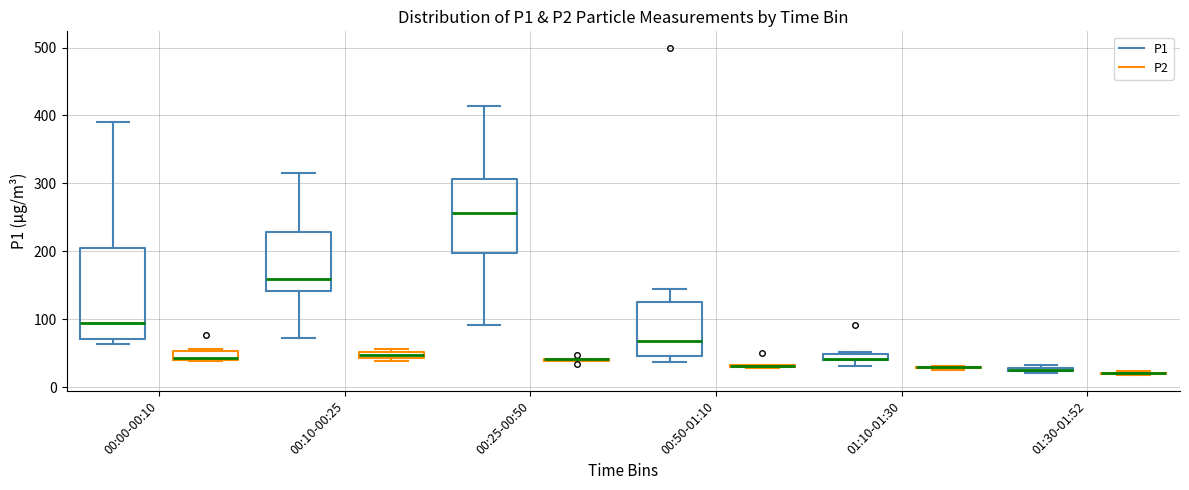

Comparing the boxes themselves (not the whiskers), which one is the tallest?

00:00-00:10 (P1)